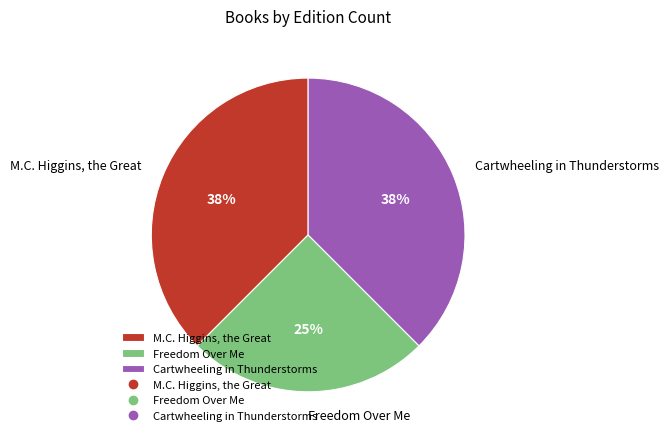

Is the sum of M.C. Higgins, the Great and Freedom Over Me greater than half?

Yes